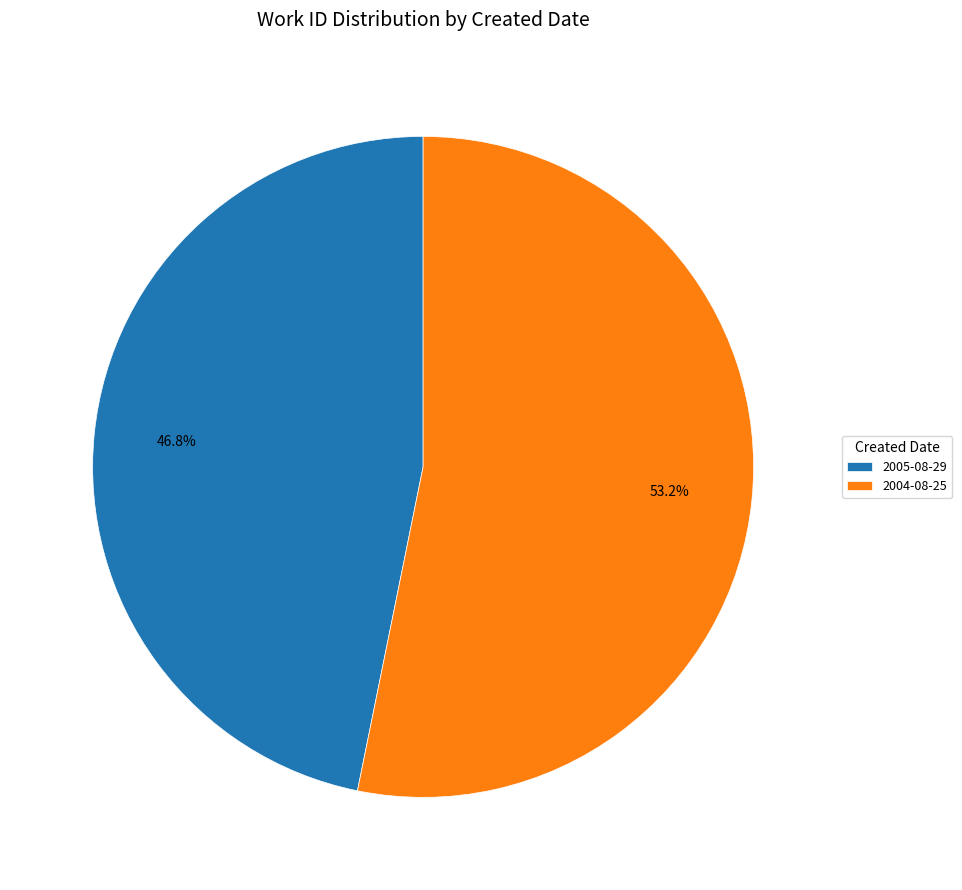

True or false: 2005-08-29 accounts for 39% of the total.

False